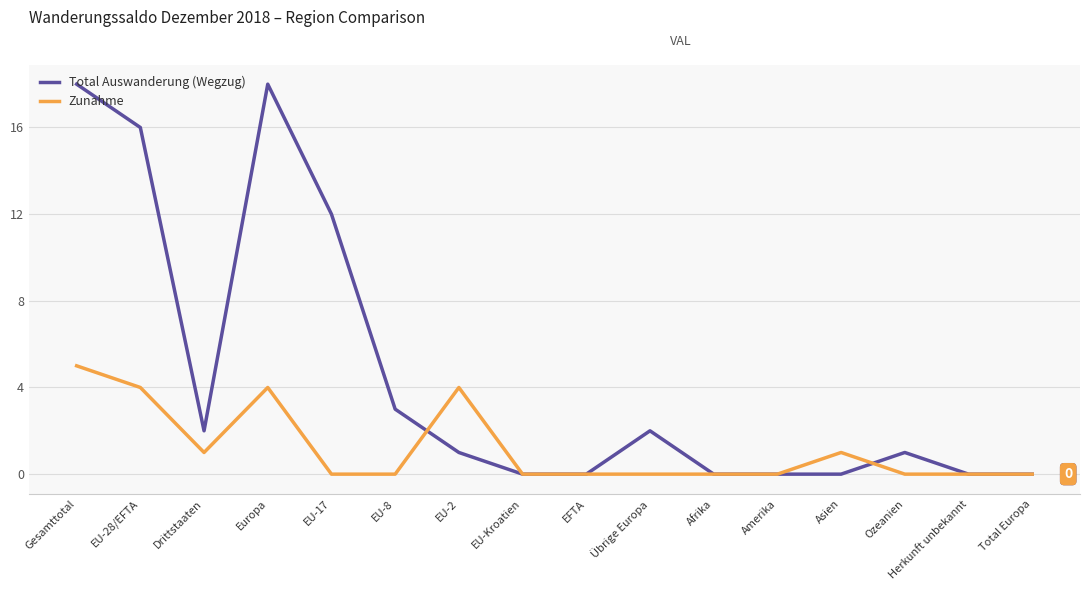

Reading left to right, transcribe all the data shown in this chart.

Total Auswanderung (Wegzug): 18	16	2	18	12	3	1	0	0	2	0	0	0	1	0	0
Zunahme: 5	4	1	4	0	0	4	0	0	0	0	0	1	0	0	0